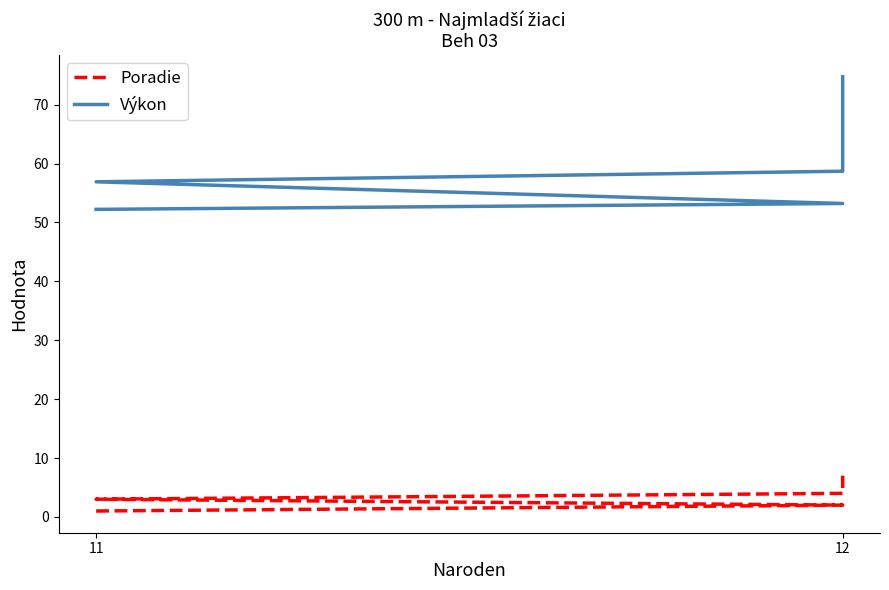

What are all the series names shown in the legend?

Poradie, Výkon